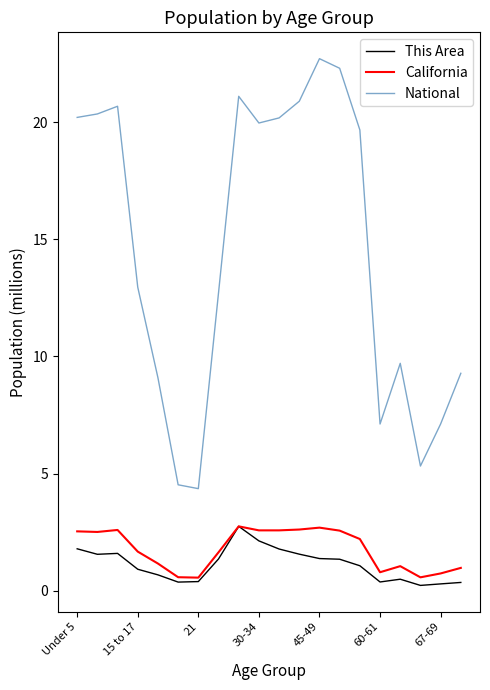

Which series has the largest total across all categories?

National